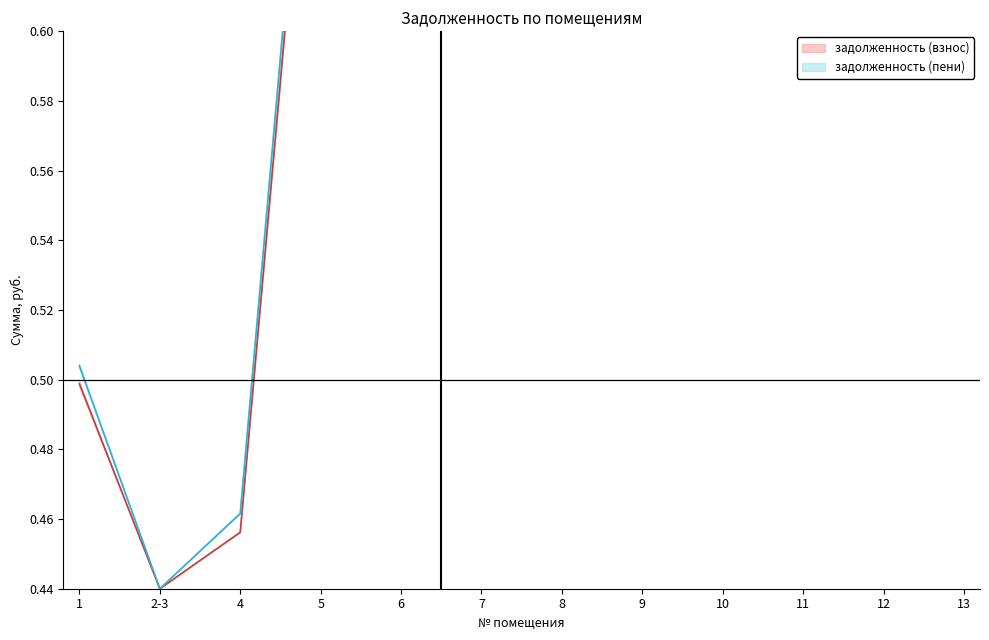

At which category does задолженность (взнос) reach its first local peak?

6